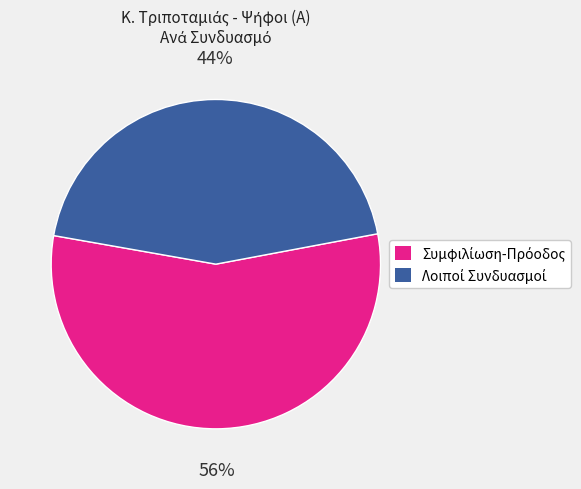

Is there any slice that represents more than half of the pie?

Yes